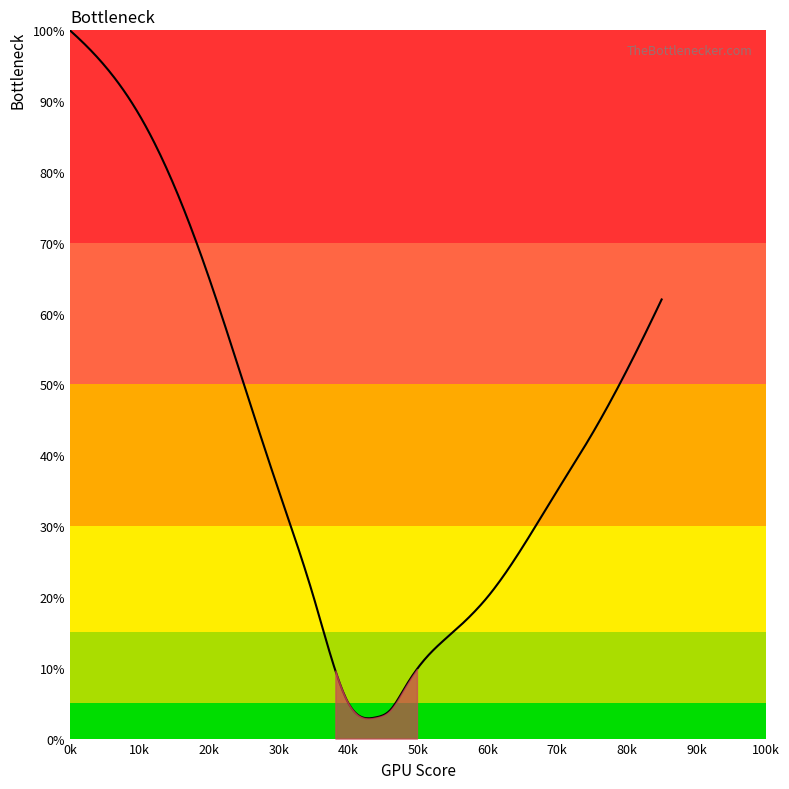

What is the difference between the maximum and minimum values?

97